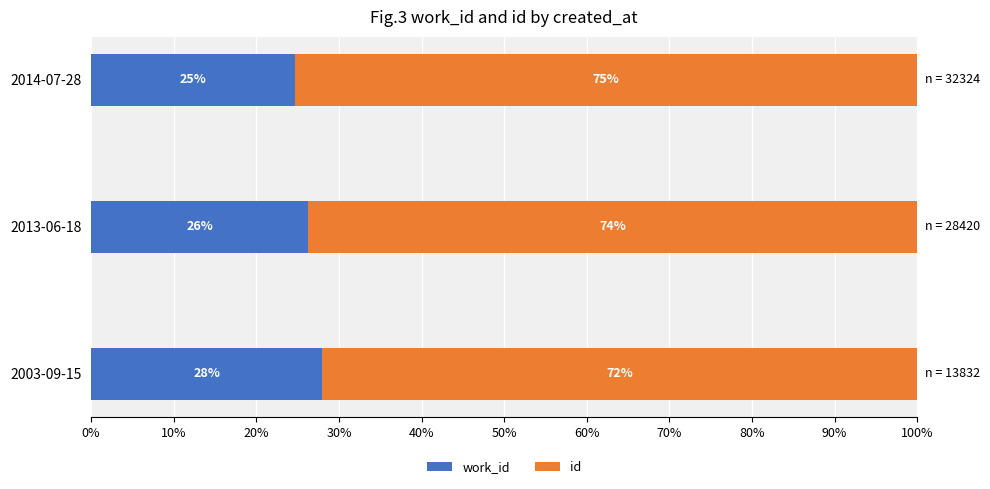

What is the total value across all series at 2013-06-18?

100.0